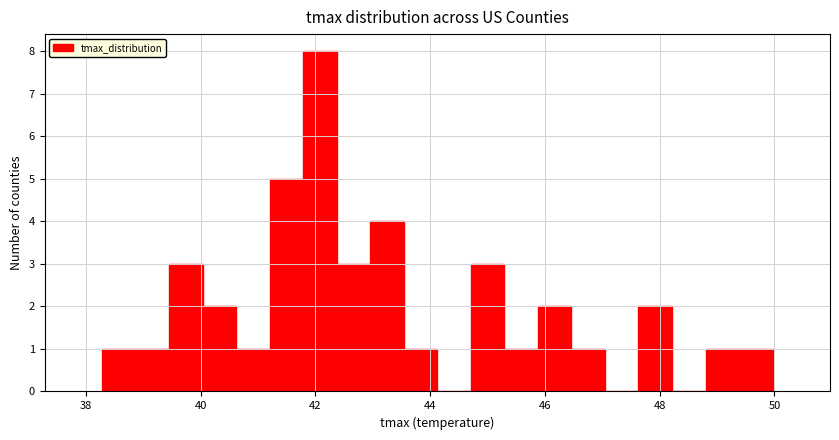

Read against the x-axis, roughly where is the centre of the tallest bar?

42.0